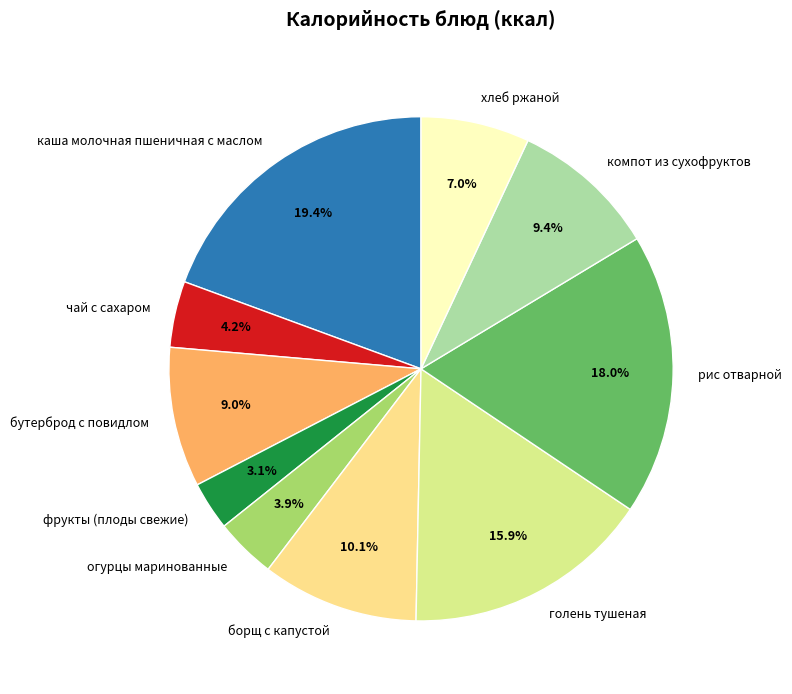

Does компот из сухофруктов represent more than half of the total?

No